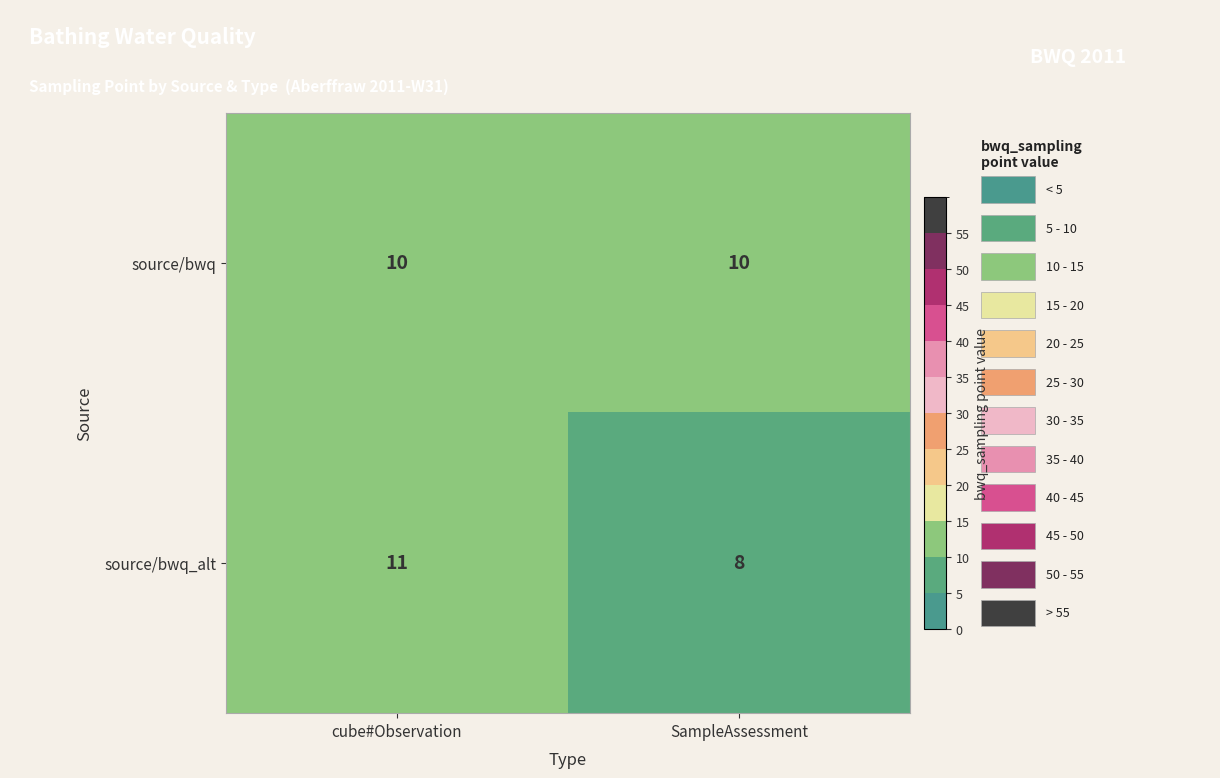

Which label corresponds to the largest value in the chart?

cube#Observation